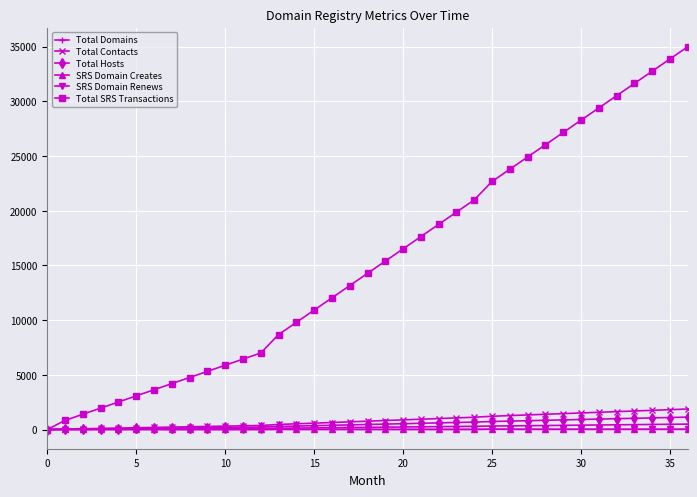

Which series has the widest spread of values?

Total SRS Transactions